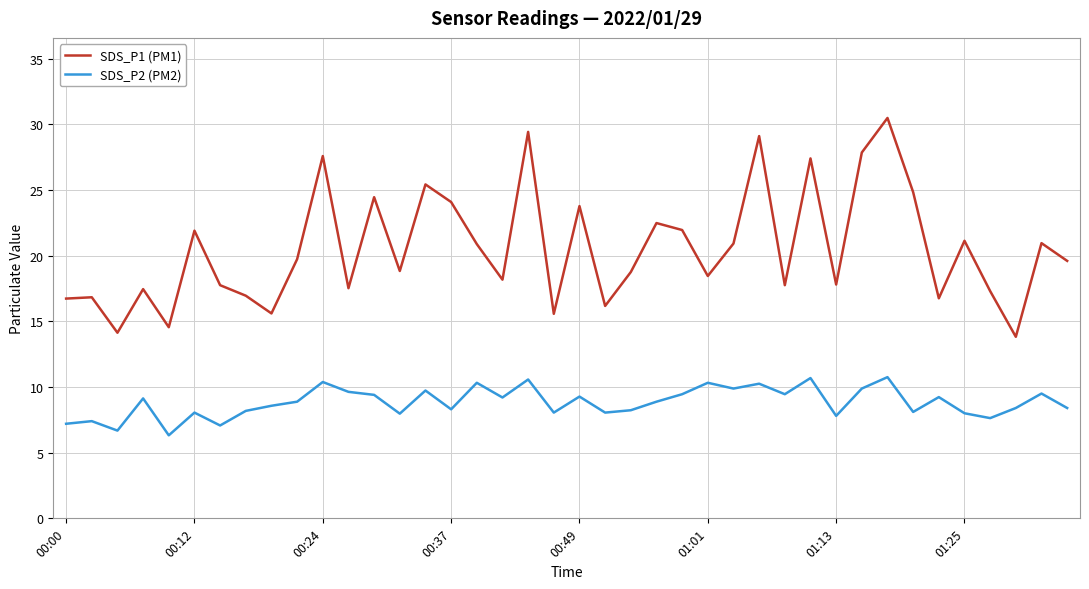

What is the difference between the maximum and minimum values in the SDS_P1 (PM1) series?

16.7